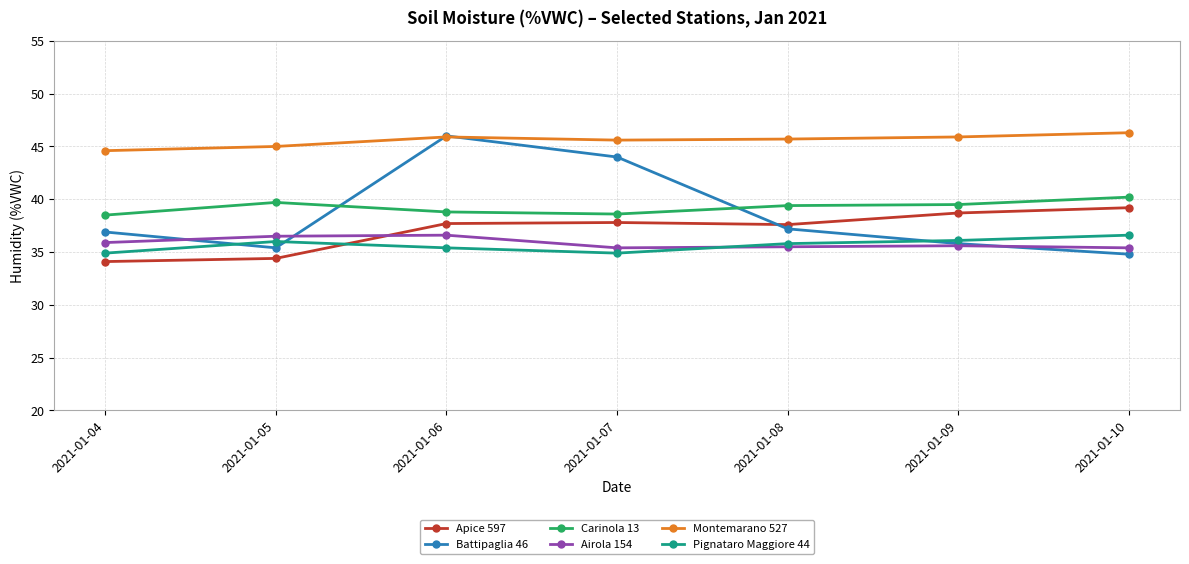

How many interior local valleys does the Battipaglia 46 series have?

1